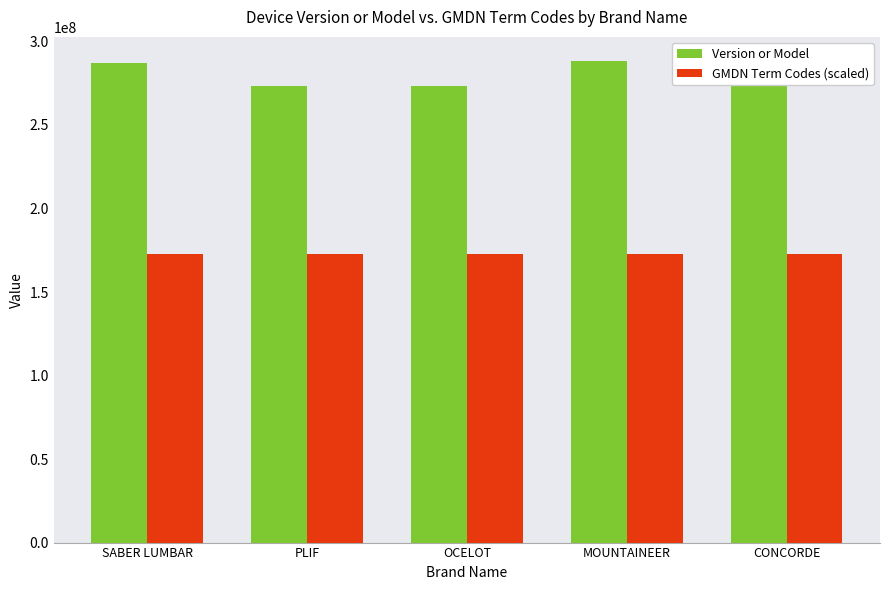

Which series has the widest spread of values?

Version or Model